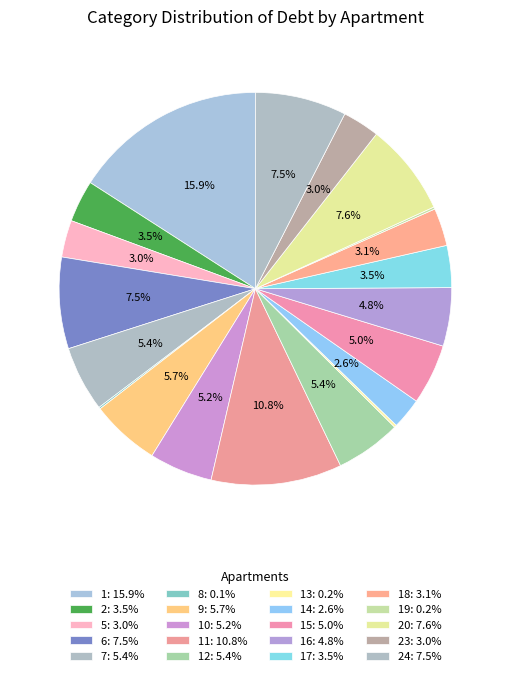

To the nearest percent, what is the difference between the largest and smallest slice percentages?

16%